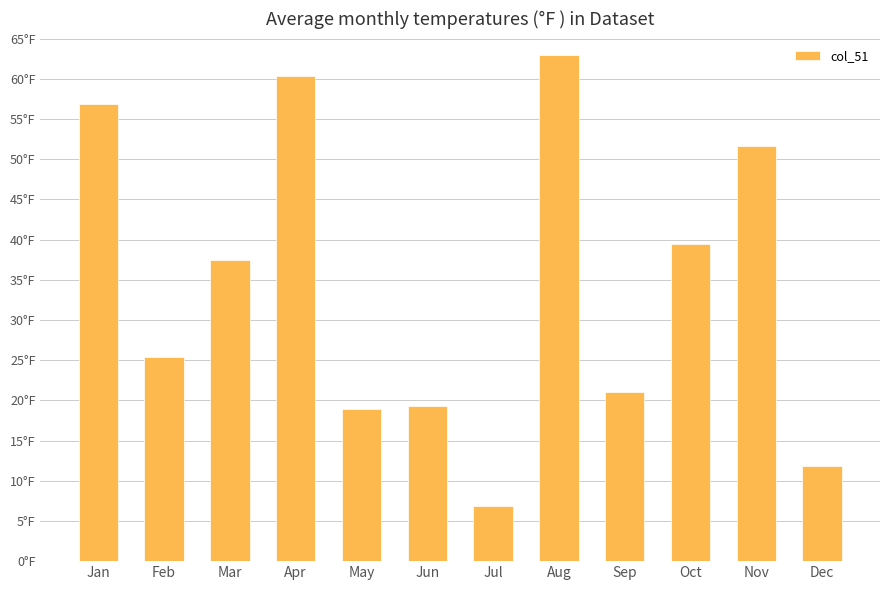

List the labels in order of value, smallest first.

Jul, Dec, May, Jun, Sep, Feb, Mar, Oct, Nov, Jan, Apr, Aug